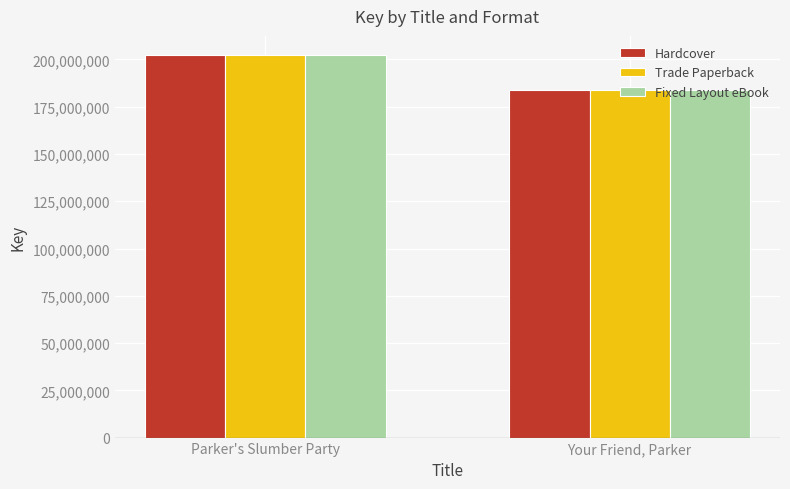

Reading left to right, what are all the values shown in this chart?

Hardcover: 202338449	183855516
Trade Paperback: 202338449	183855516
Fixed Layout eBook: 202338449	183855516